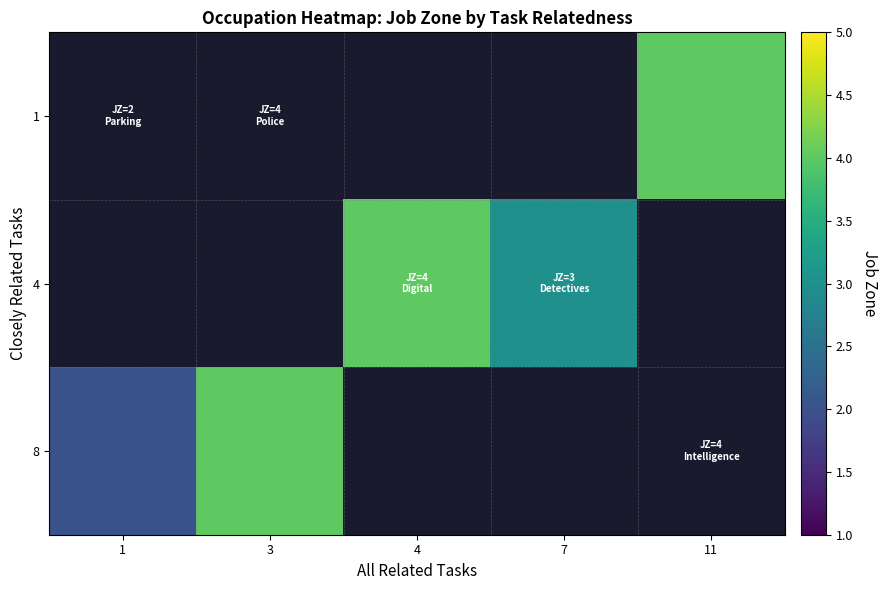

How many categories are shown in the chart?

5